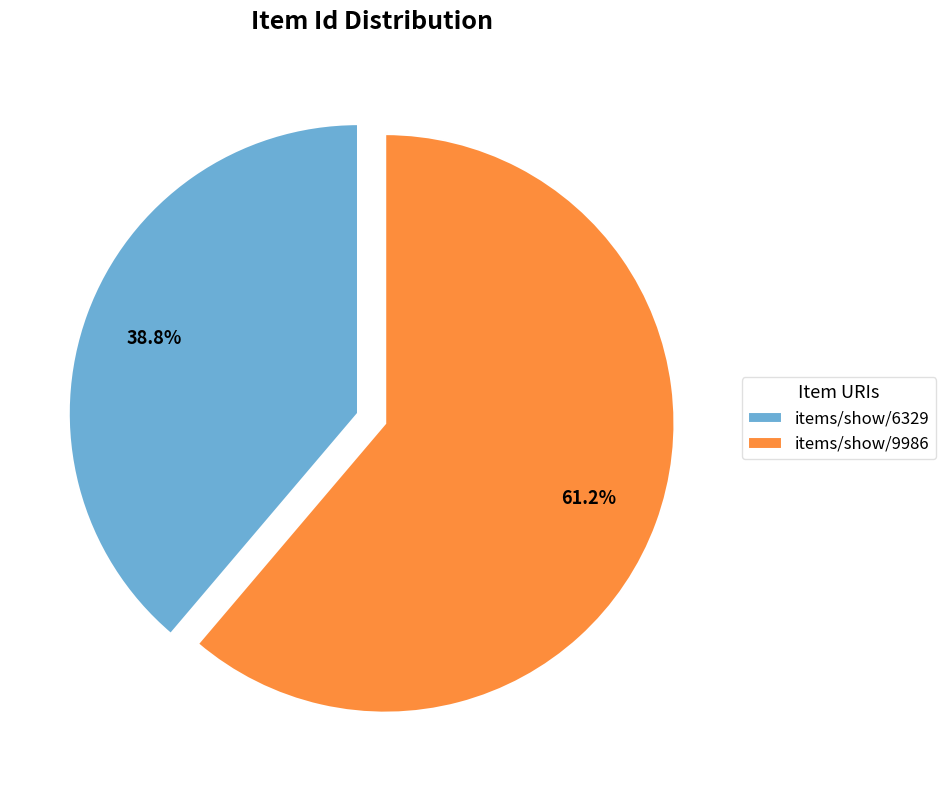

Does items/show/6329 represent more than half of the total?

No